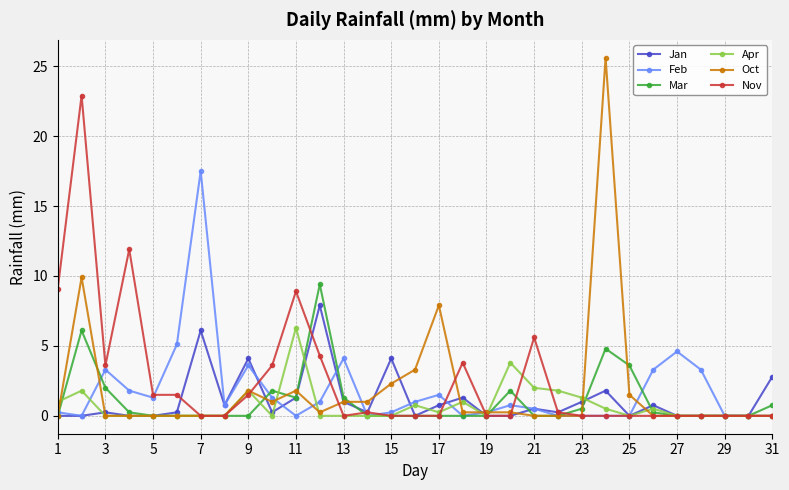

At how many categories does at least one series exceed 15?

3